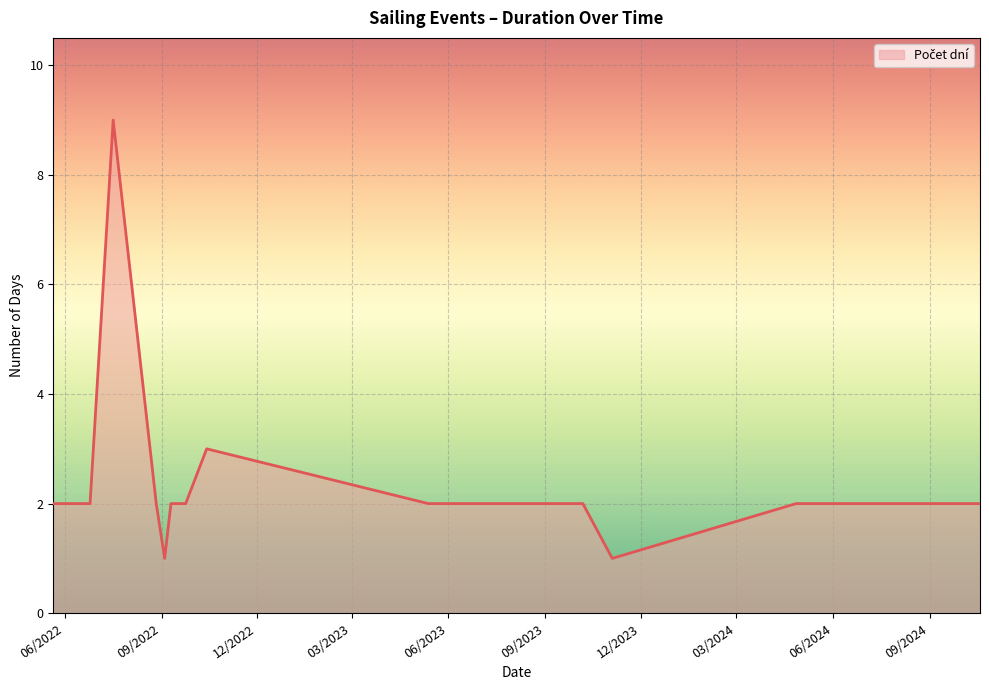

True or false: the data shows 1 at 31.

False